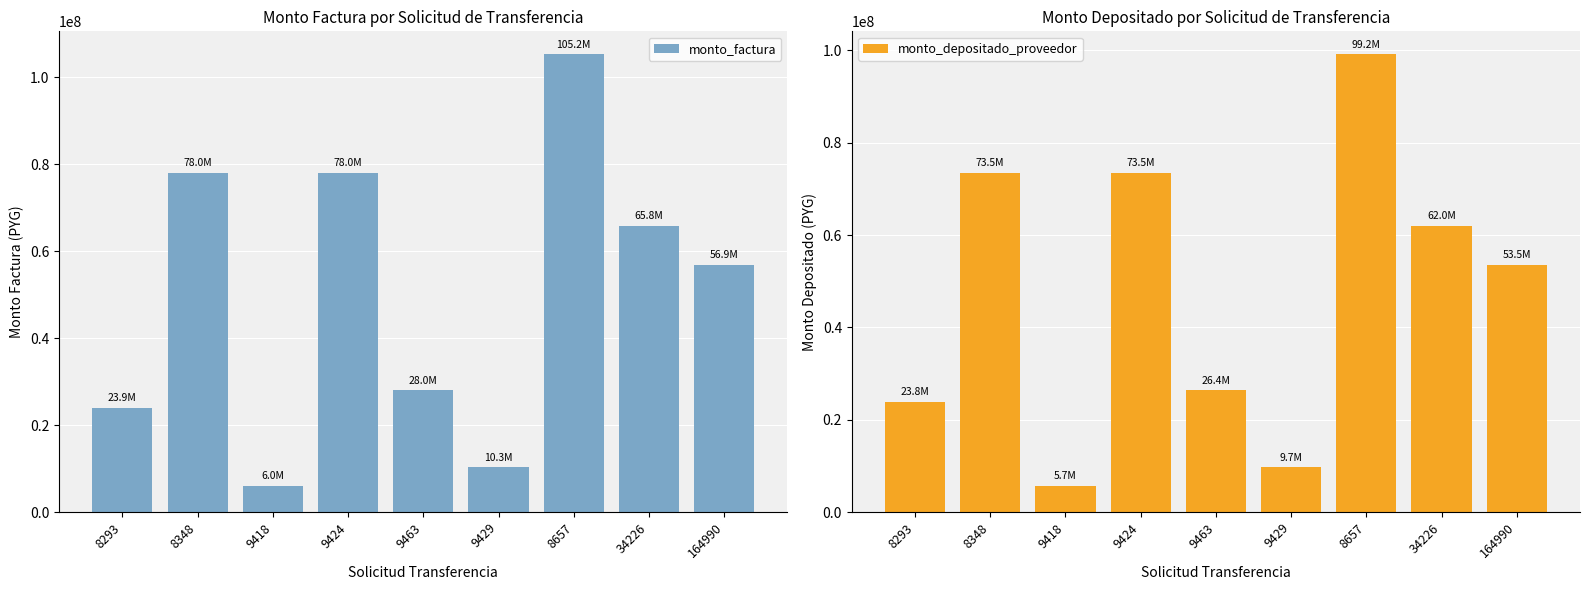

Count the number of data series in this chart.

2